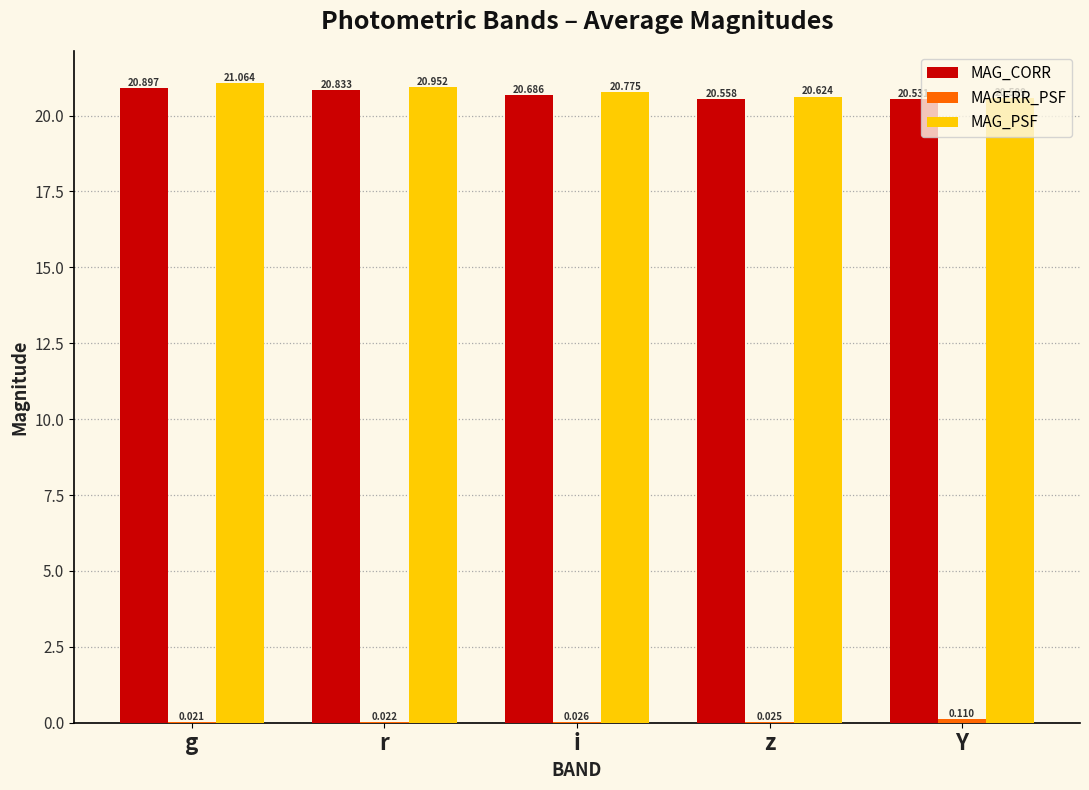

At which category is the sum across all series the highest?

g